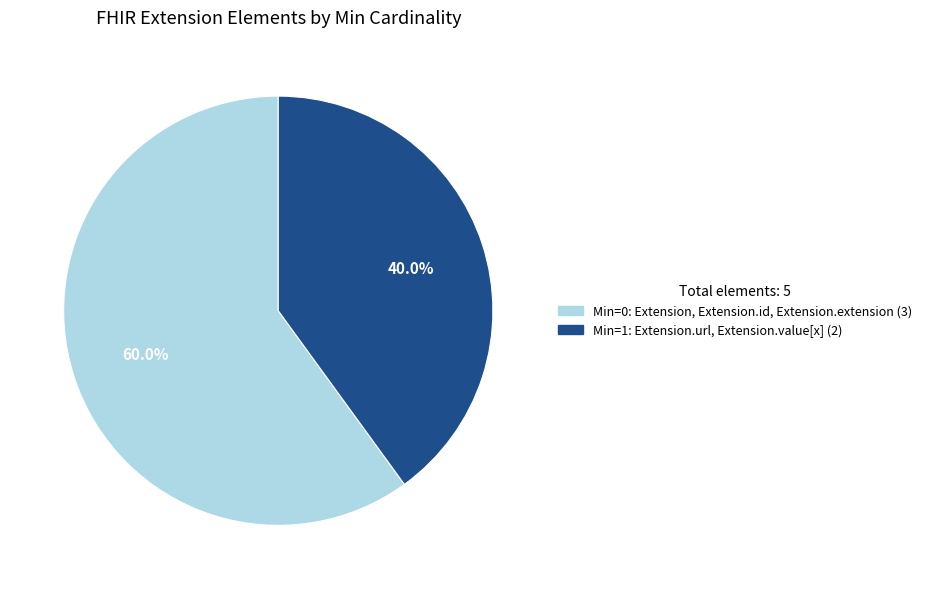

Count the number of slices in the pie.

2